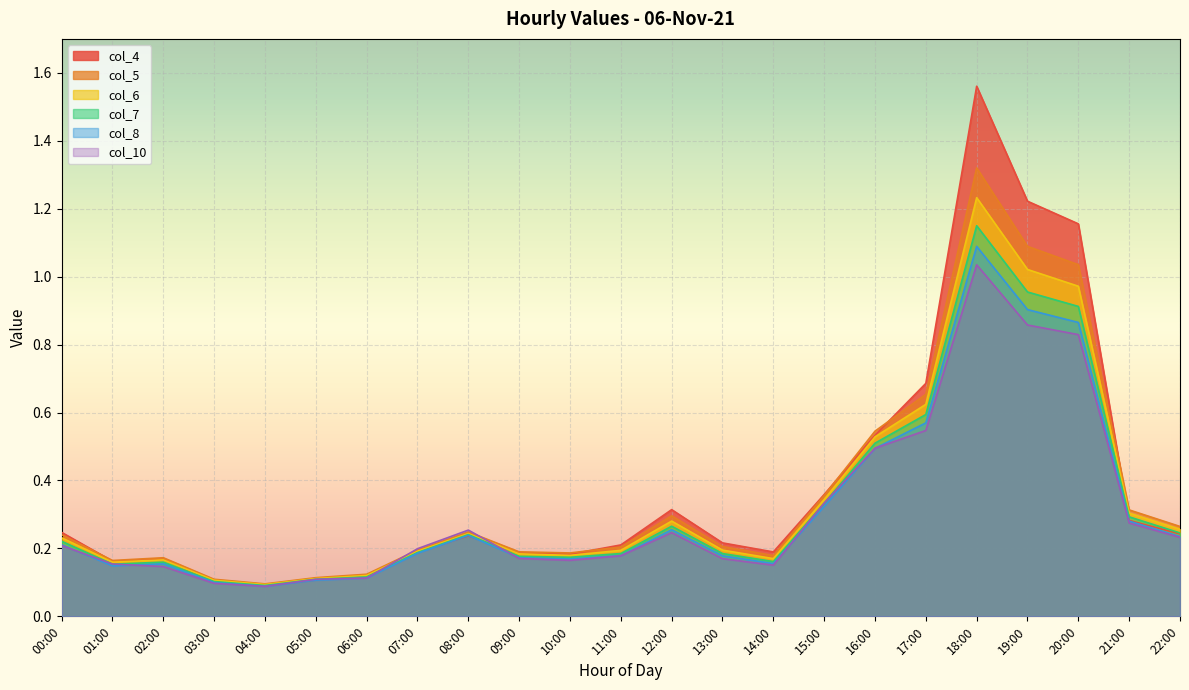

True or false: col_7 has a value of 0.2 at 05:00.

False